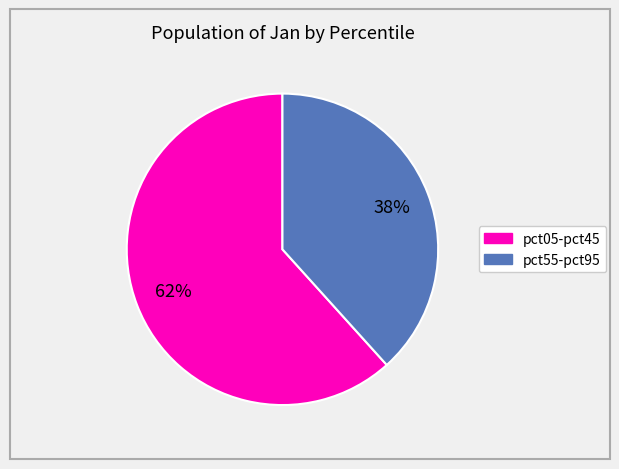

Does any single category account for the majority?

Yes